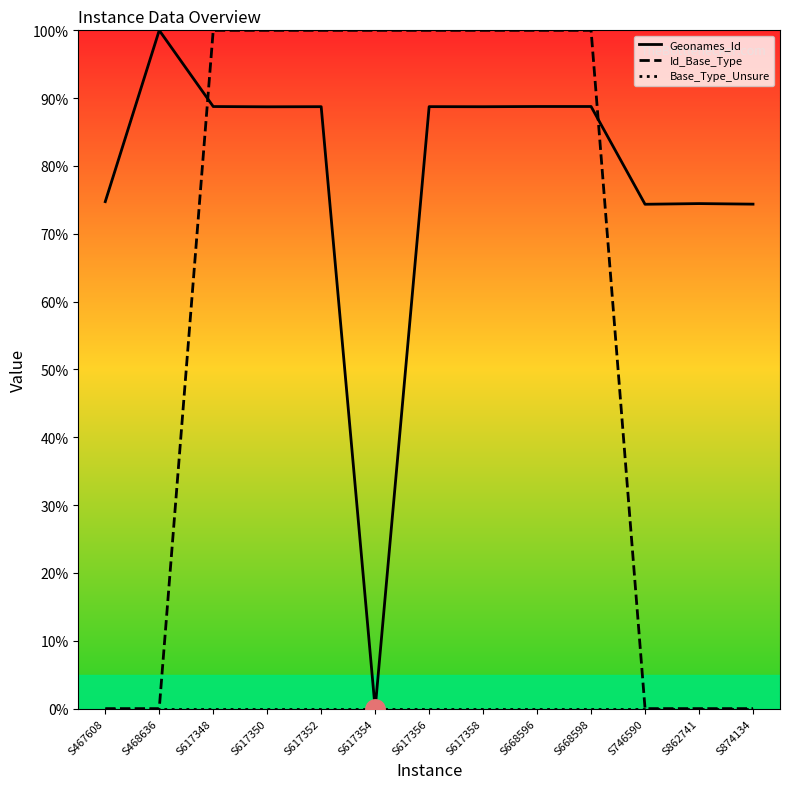

True or false: Geonames_Id and Base_Type_Unsure intersect in this chart.

False